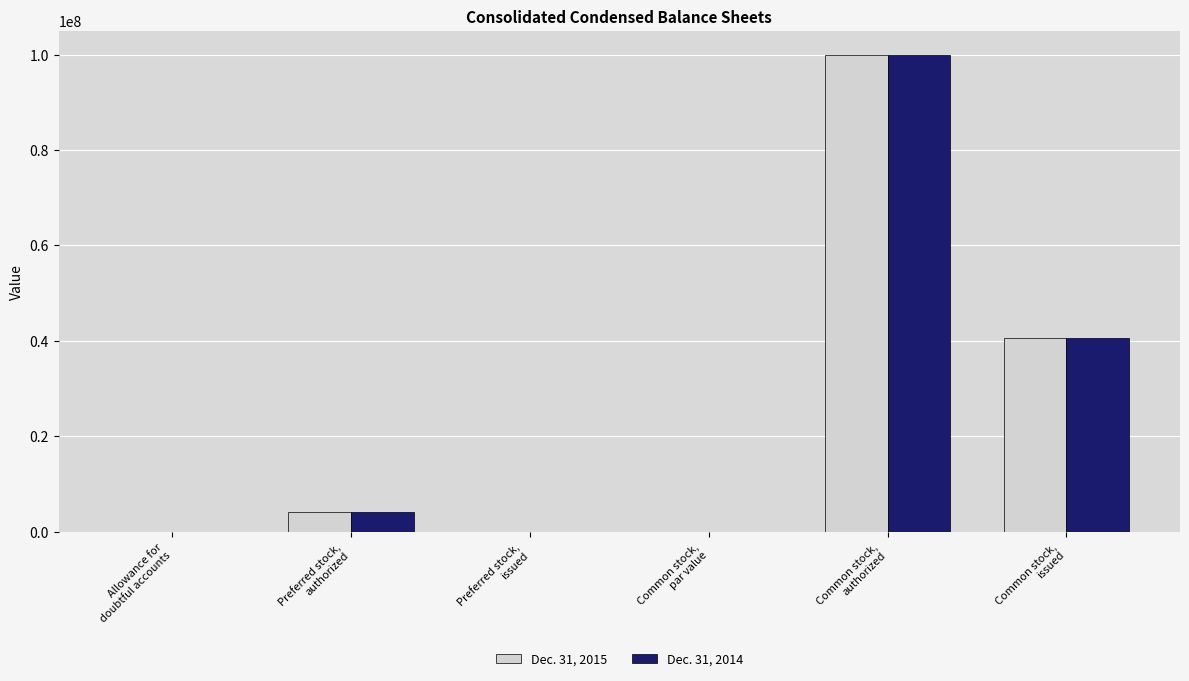

What is the greatest value displayed?

100000000